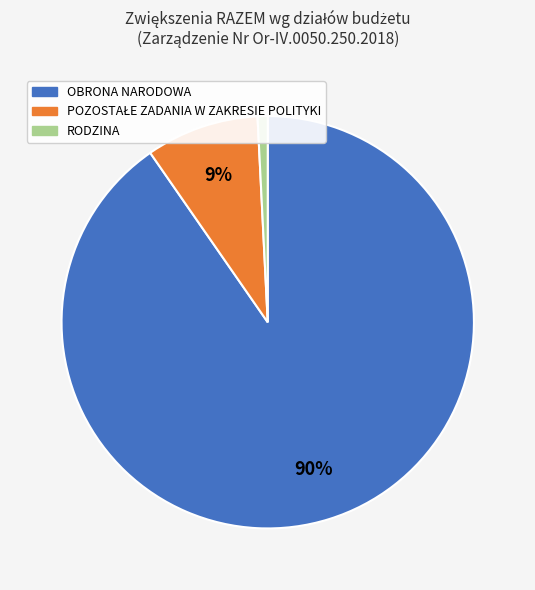

To the nearest percent, what portion does OBRONA NARODOWA represent?

90%